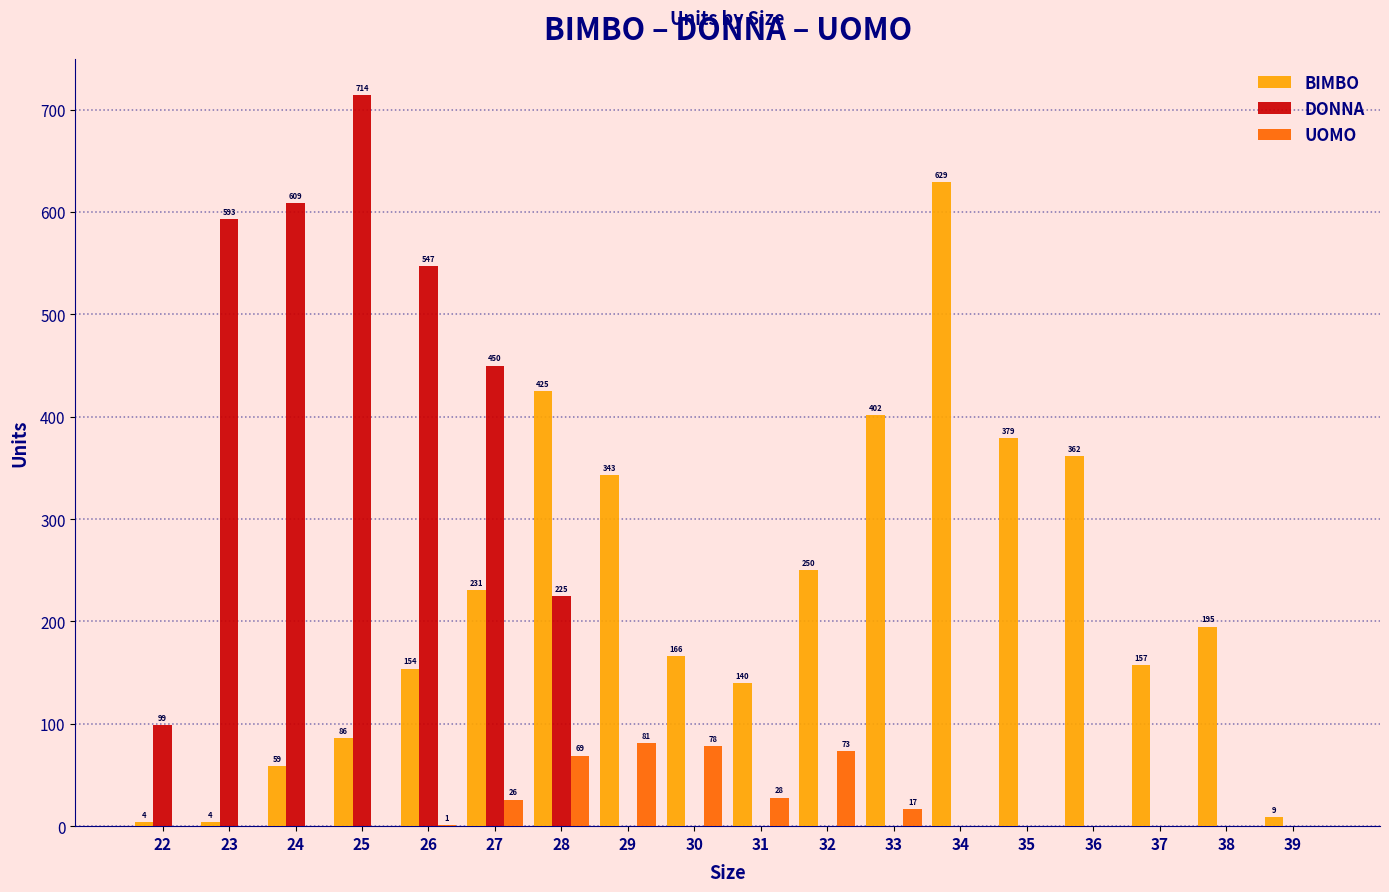

Between 27 and 29, which series saw the biggest shift?

DONNA